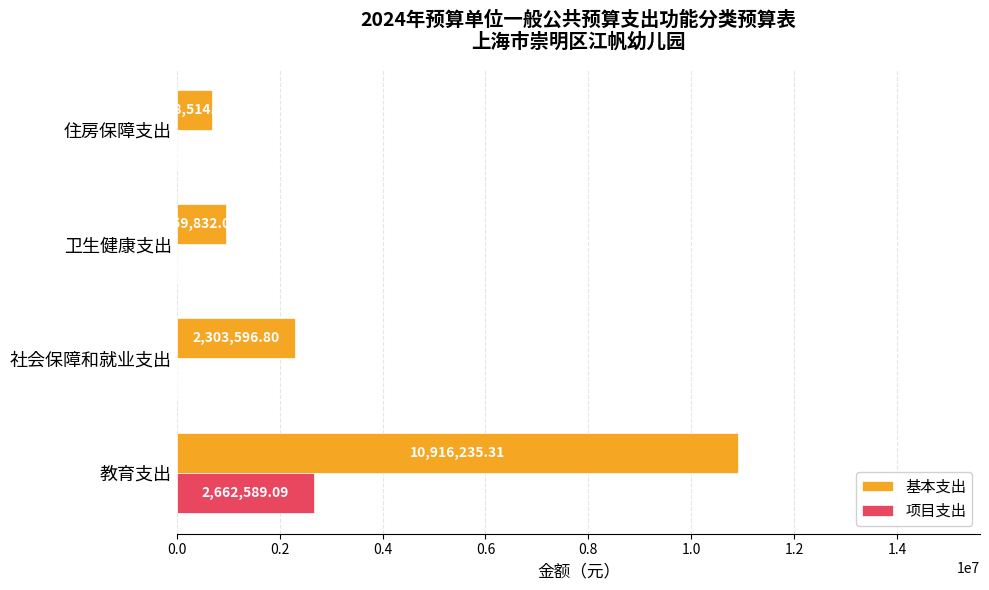

Which series changed the most between 教育支出 and 住房保障支出?

基本支出